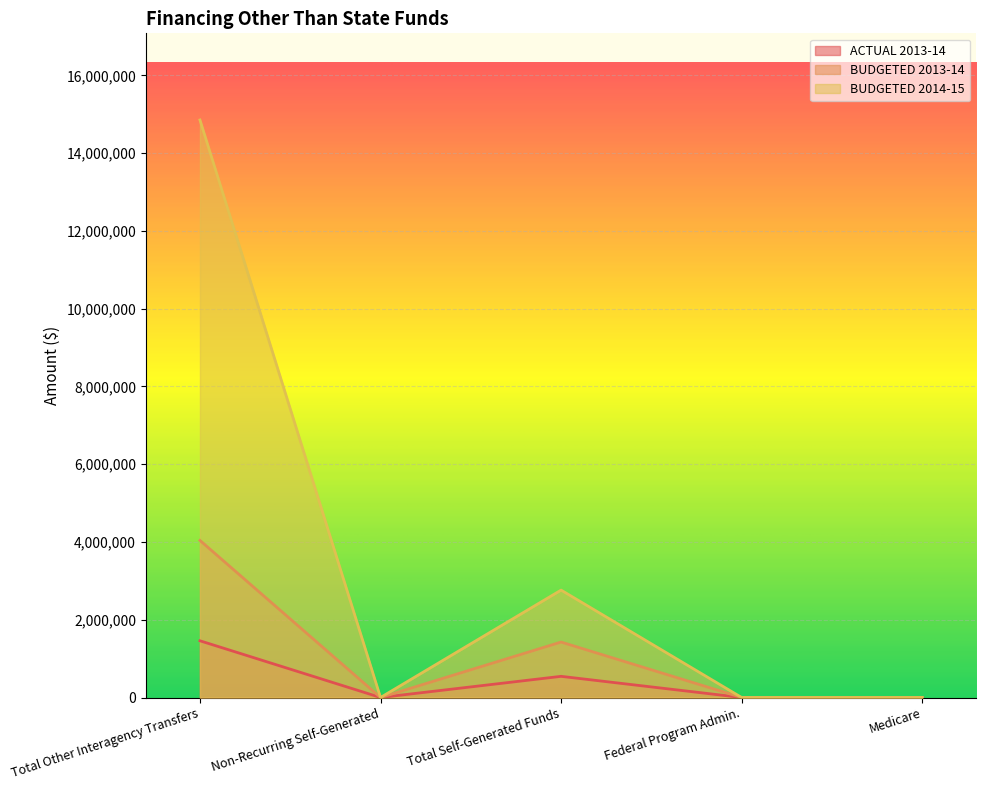

Reading left to right, what are all the values shown in this chart?

ACTUAL 2013-14: 1458790	0	544246	0	0
BUDGETED 2013-14: 4040108	0	1426044	0	0
BUDGETED 2014-15: 14853825	0	2762327	0	0